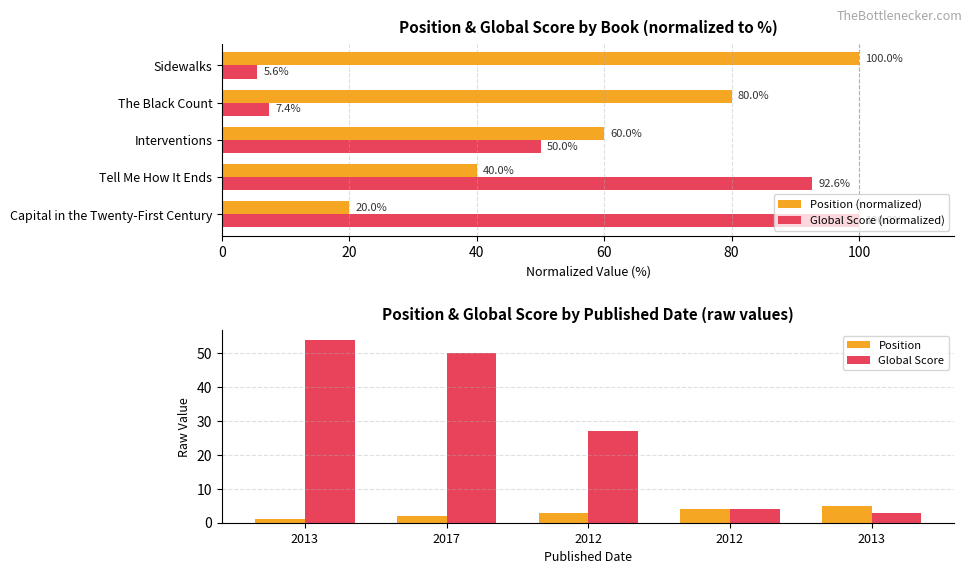

What is the value of the Global Score bar at the 5th from the left?

3.0